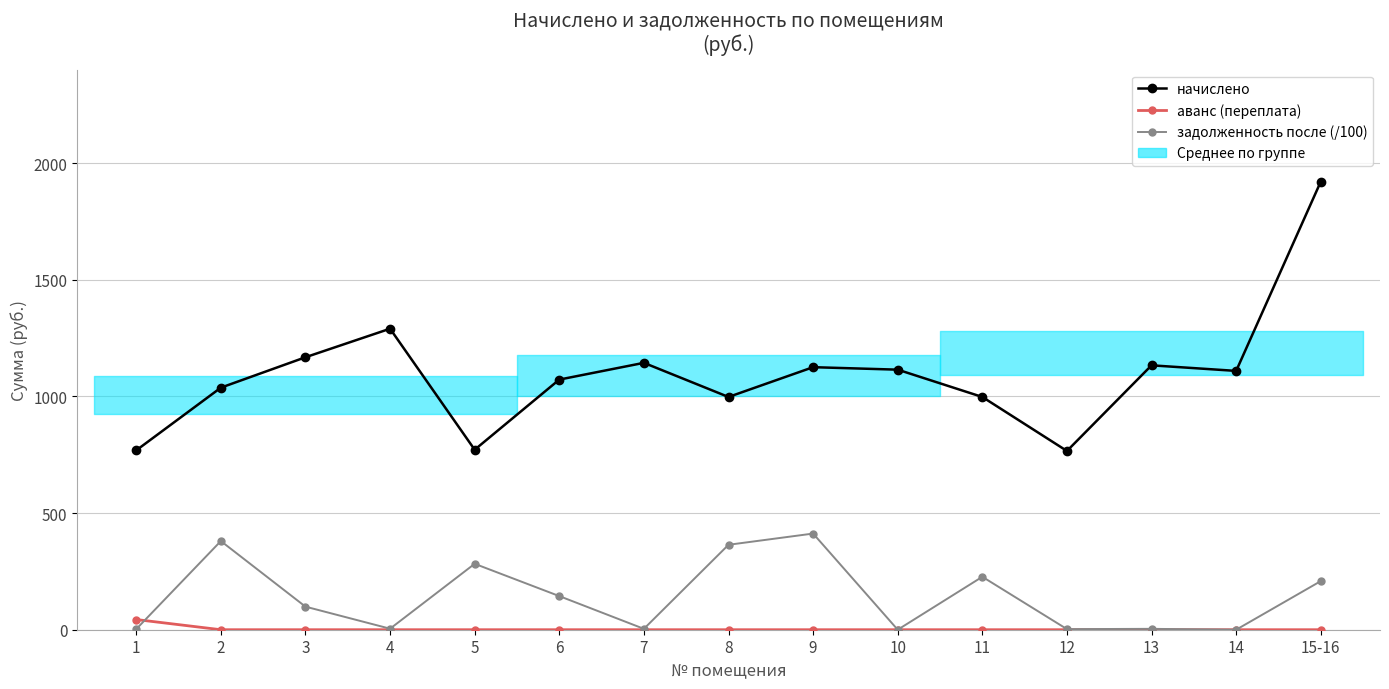

True or false: аванс (переплата) and начислено cross at least once.

False